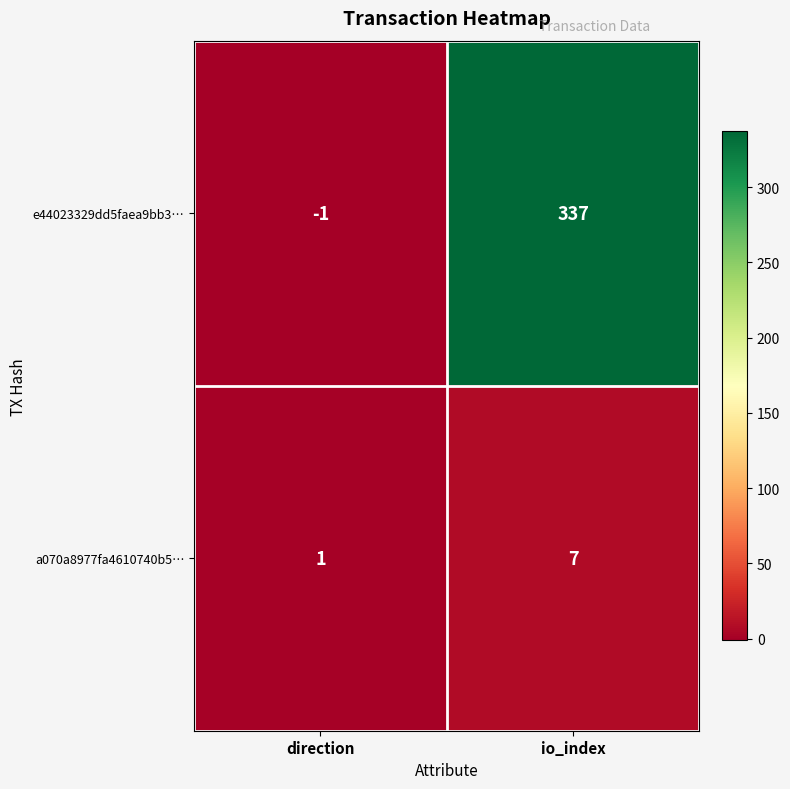

Read the a070a8977fa4610740b5… value at io_index.

7